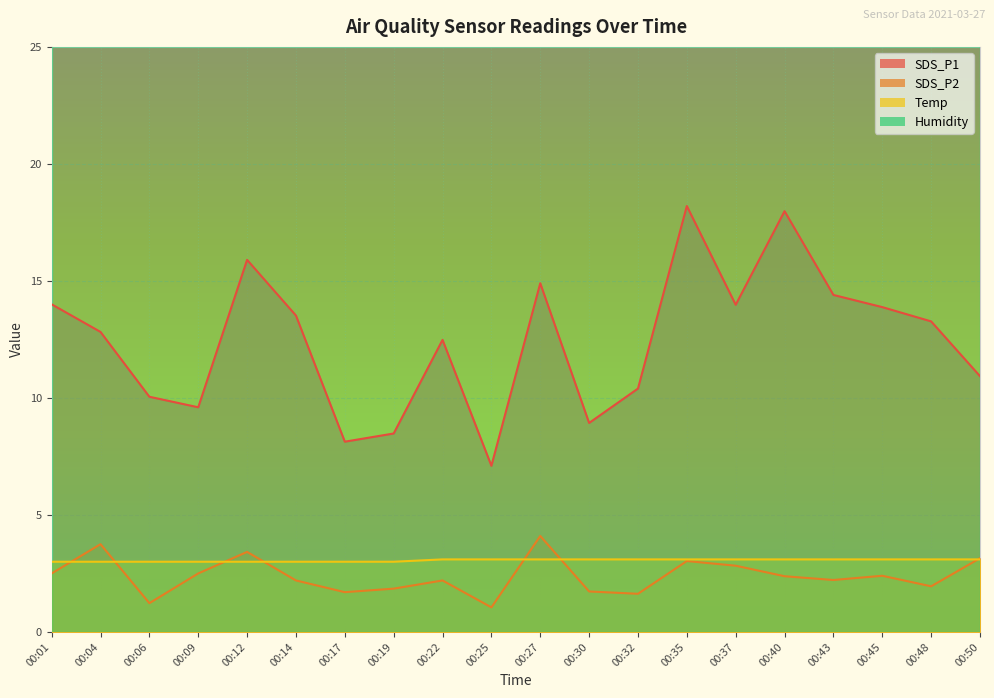

Which category has the lowest value in the SDS_P2 series?

00:25